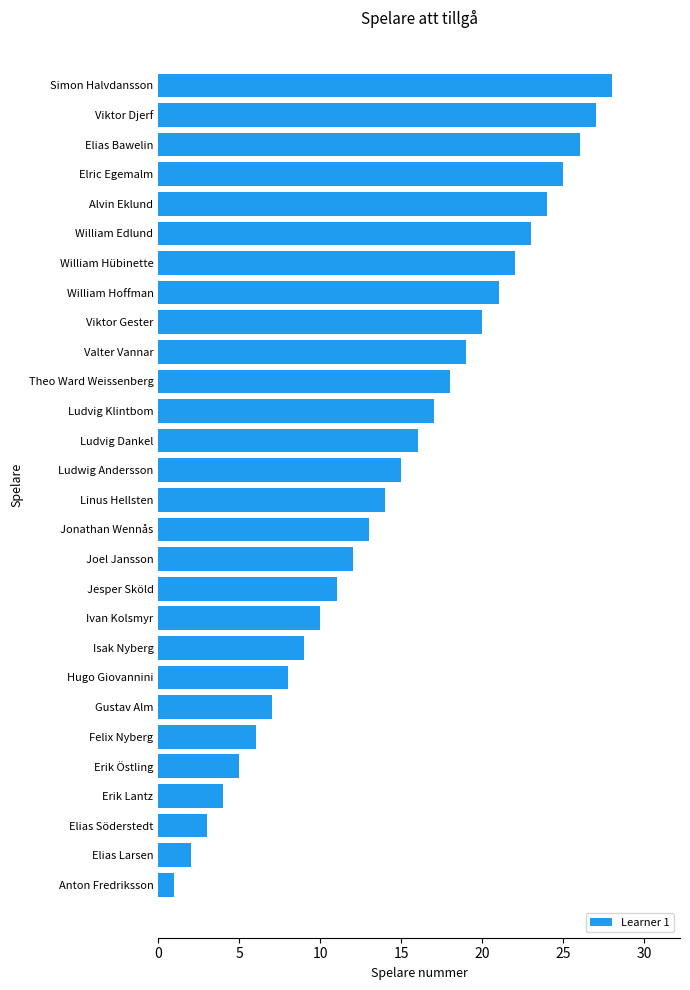

How many bars are there in total?

28